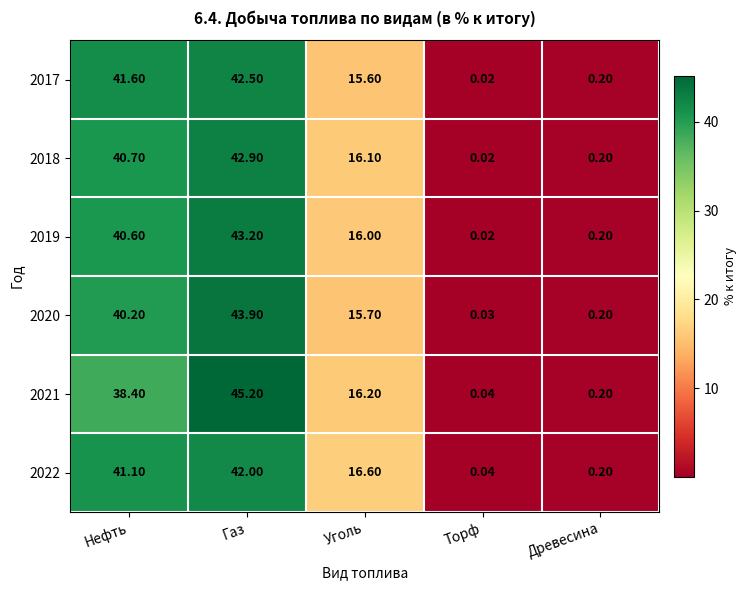

At which category is the sum across all series the highest?

Газ